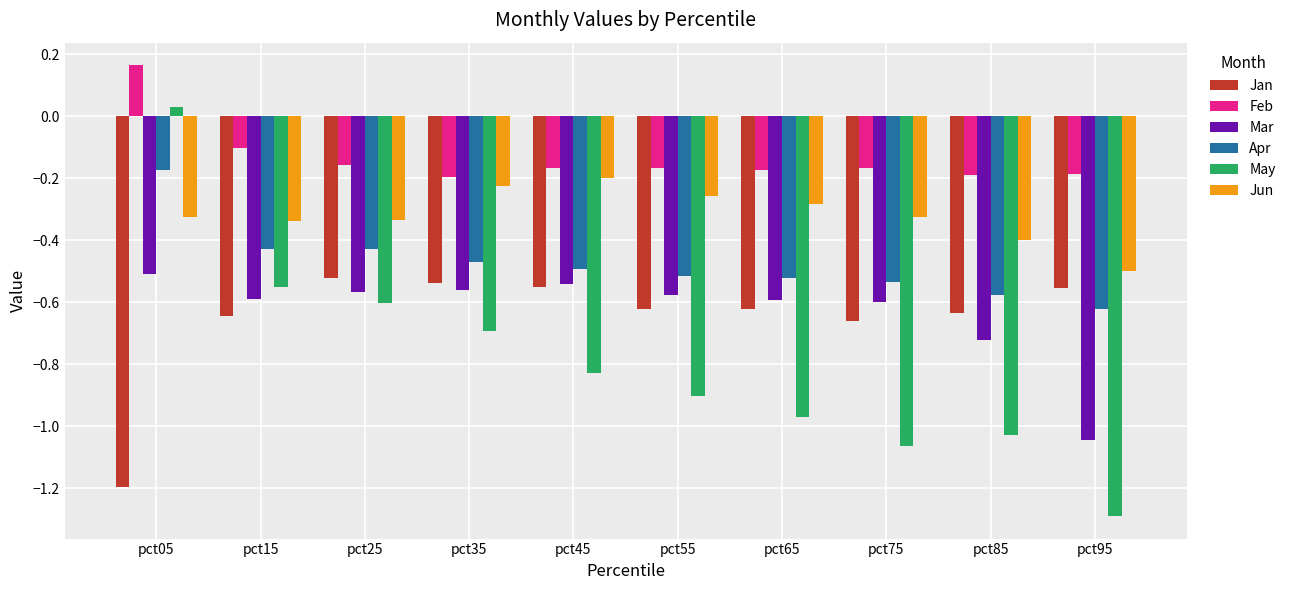

What is the smallest value displayed?

-1.3